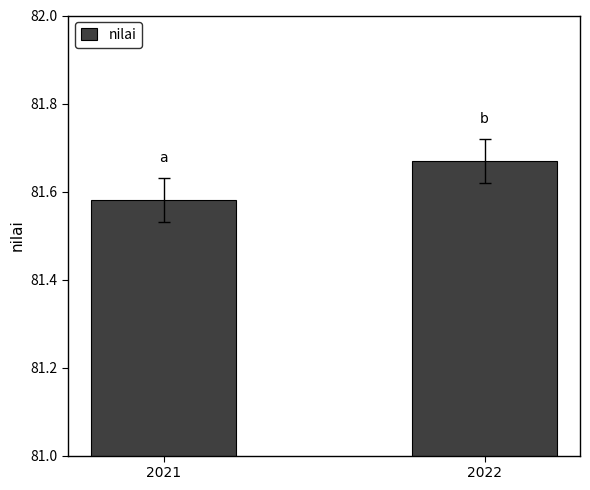

The chart shows a value of 45.1 at 2022. True or false?

False